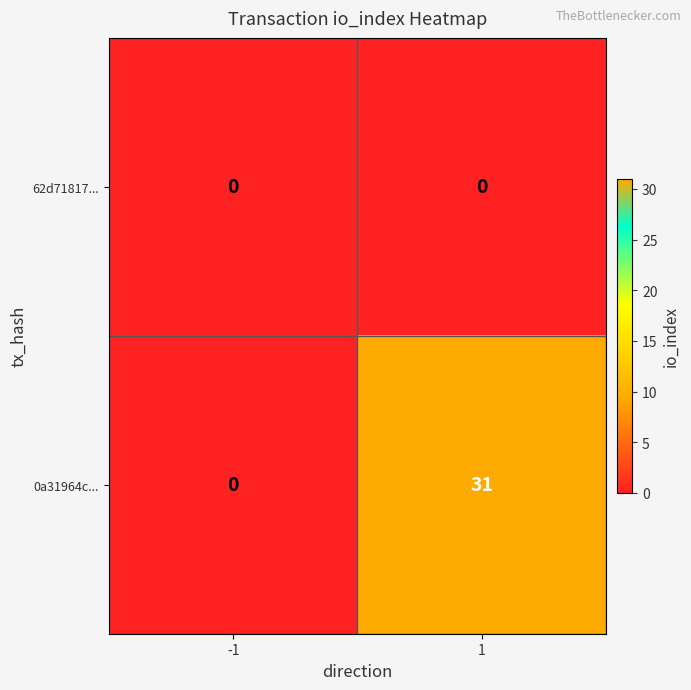

At which category is the sum across all series the highest?

1